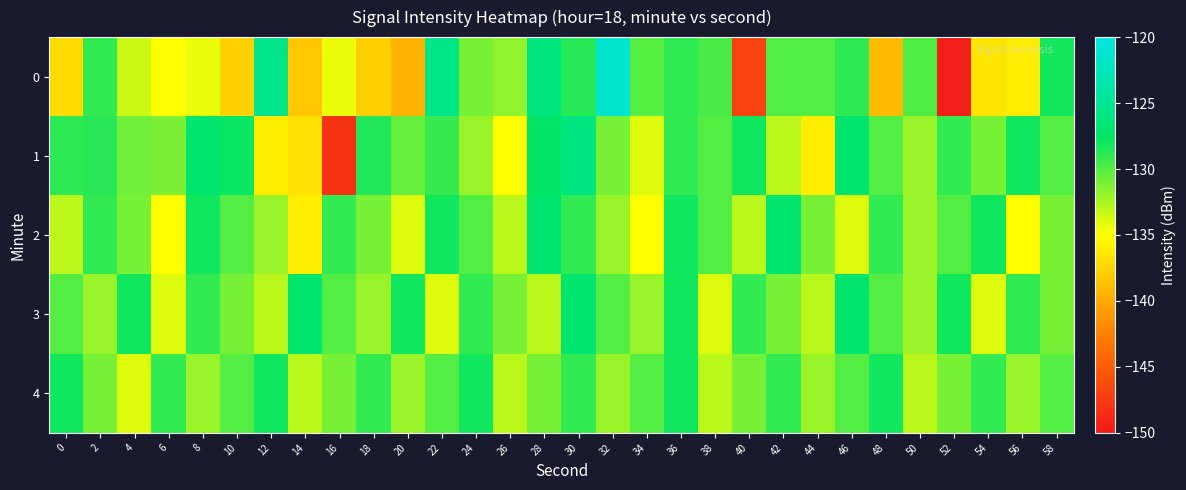

Which series has the largest total across all categories?

3